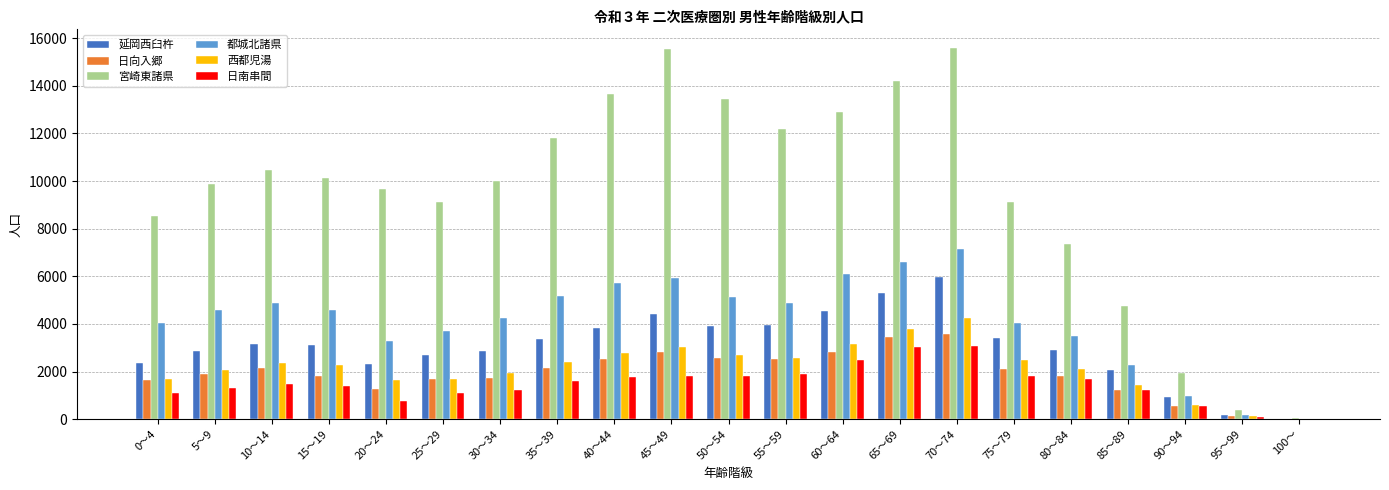

What is the sum of all 宮崎東諸県 values?

200818